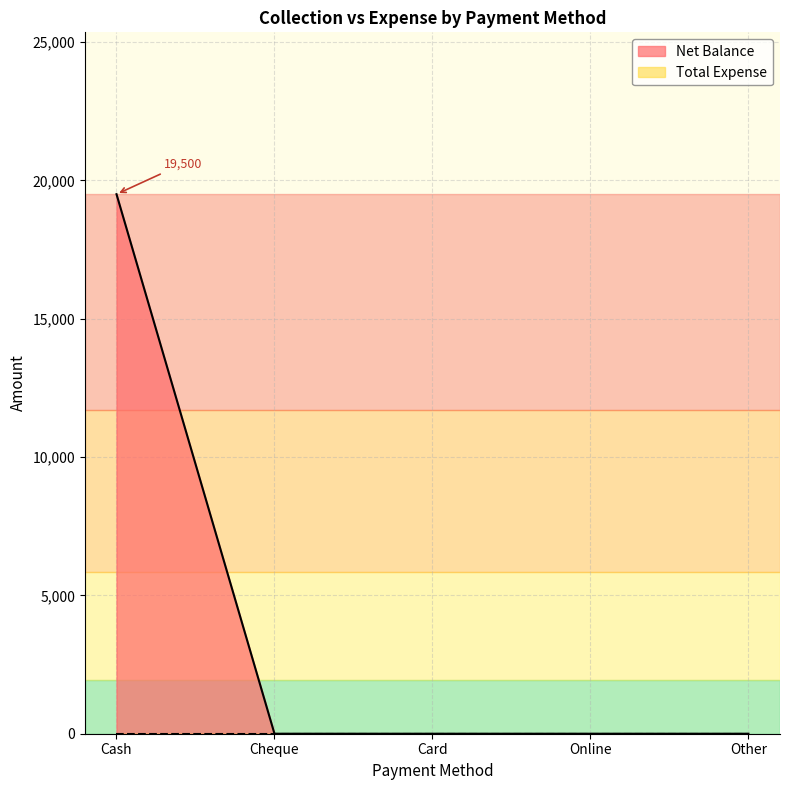

What is the difference between the maximum and second lowest values?

19500